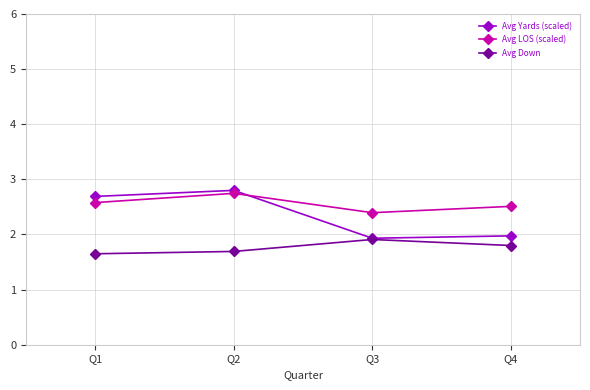

What is the spread (max minus min) of values at Q4?

0.7